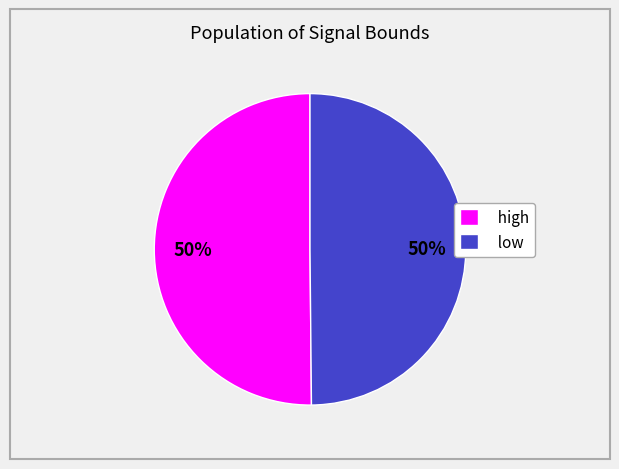

To the nearest percent, what portion does low represent?

50%